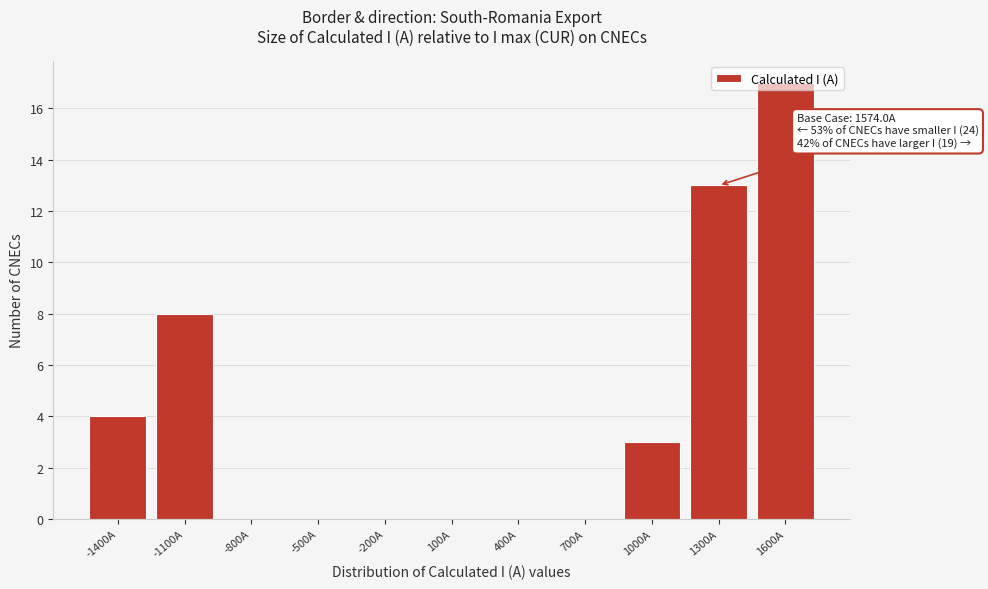

Which label corresponds to the largest value in the chart?

1600A